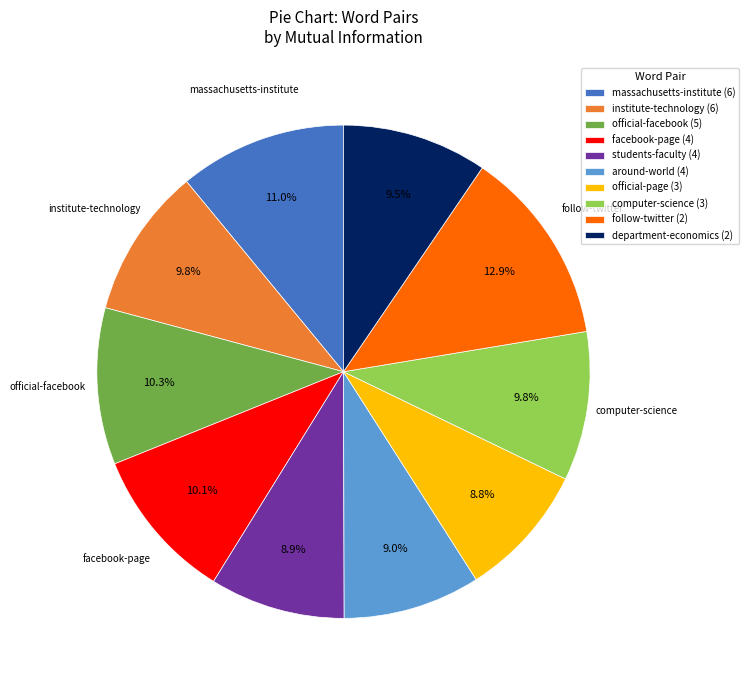

To the nearest percent, what percentage of the pie is institute-technology (6)?

10%